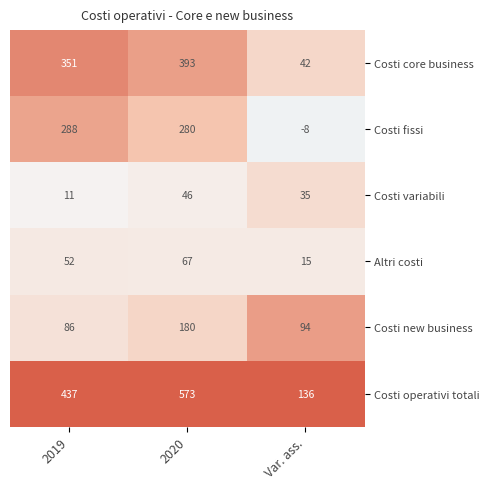

Where is Costi core business nearest to the value 217?

2019